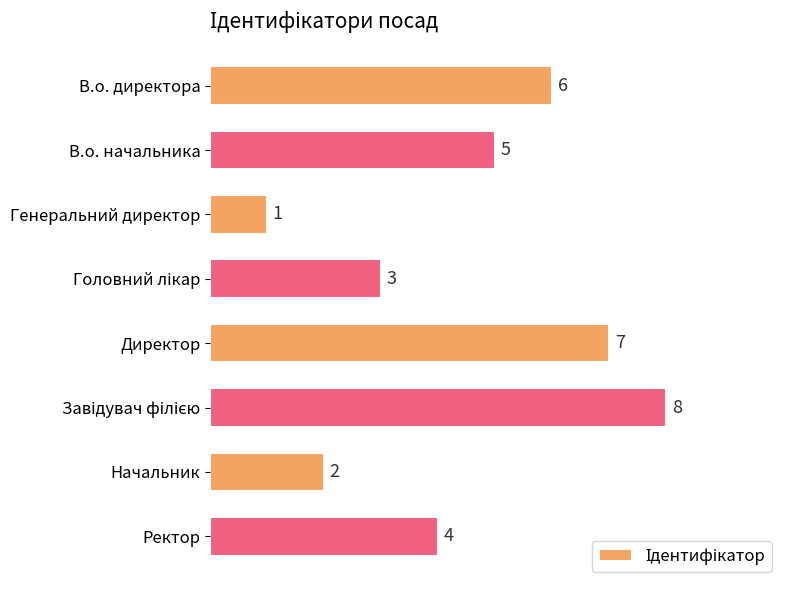

What is the greatest value displayed?

8